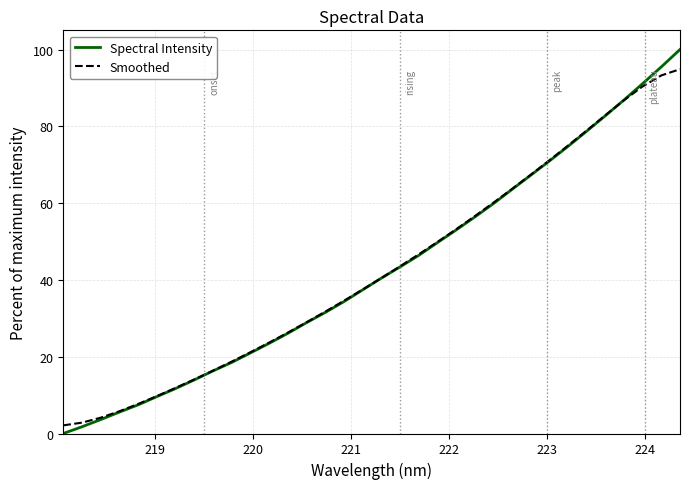

How many values in the Spectral Intensity series are below 40?

17